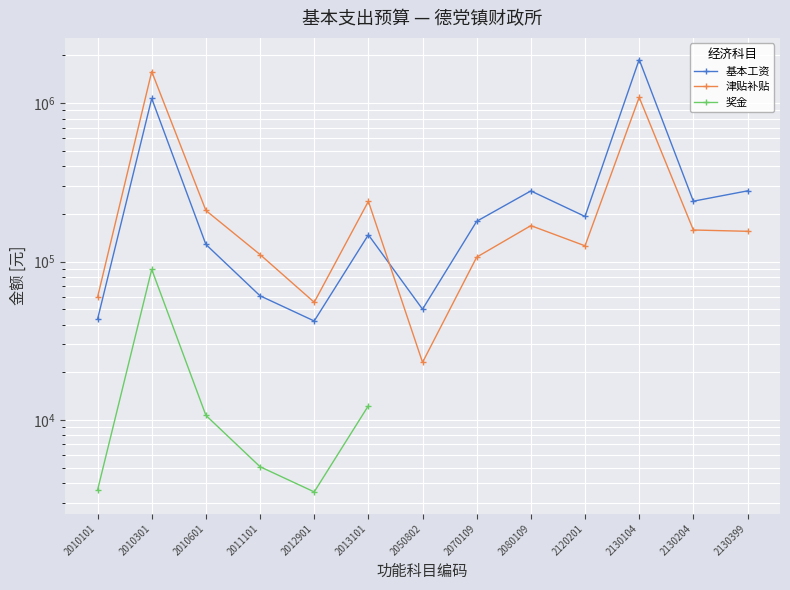

Is this an area chart (filled region under the line)?

No